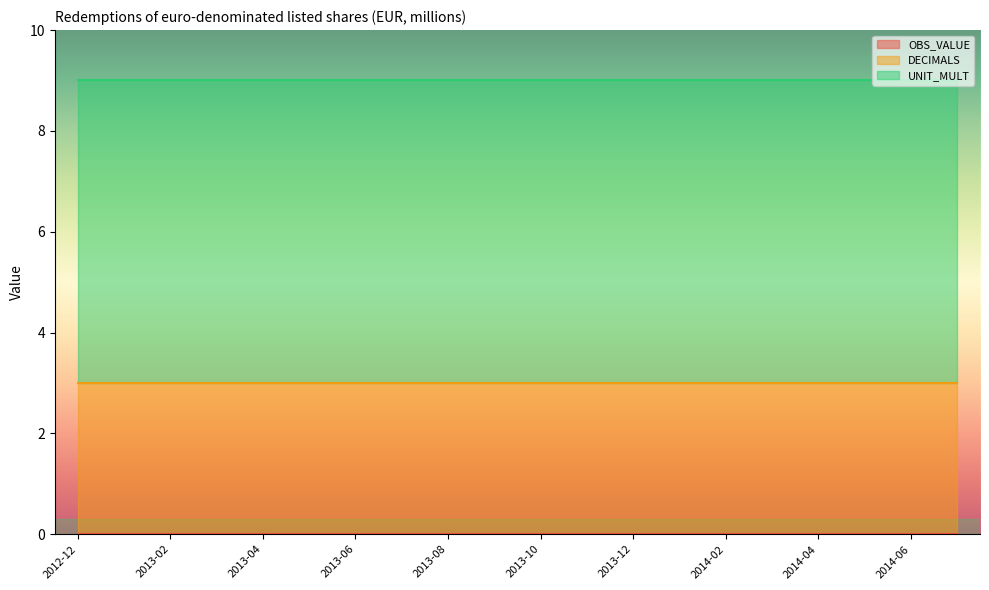

True or false: UNIT_MULT and DECIMALS intersect in this chart.

False